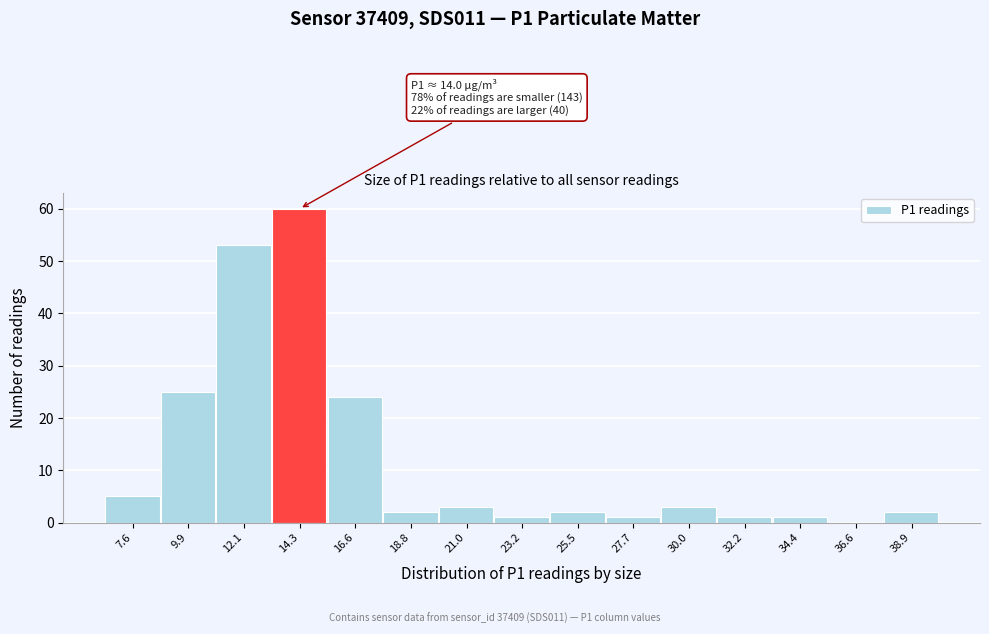

Which range on the x-axis has the tallest bar?

13.0 to 15.5